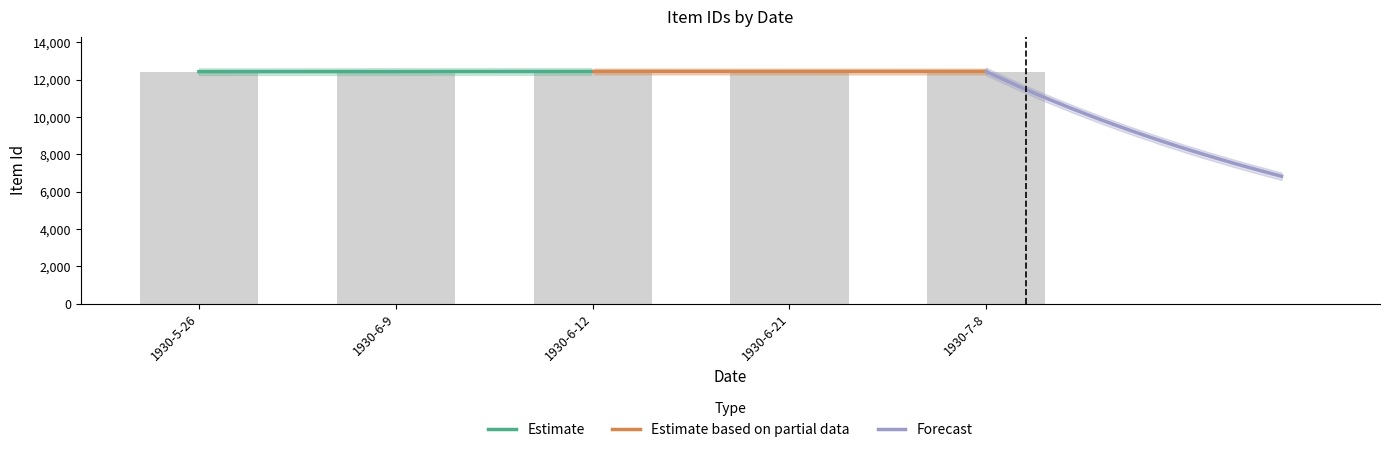

What is the difference between the values at 1930-5-26 and 1930-7-8?

9